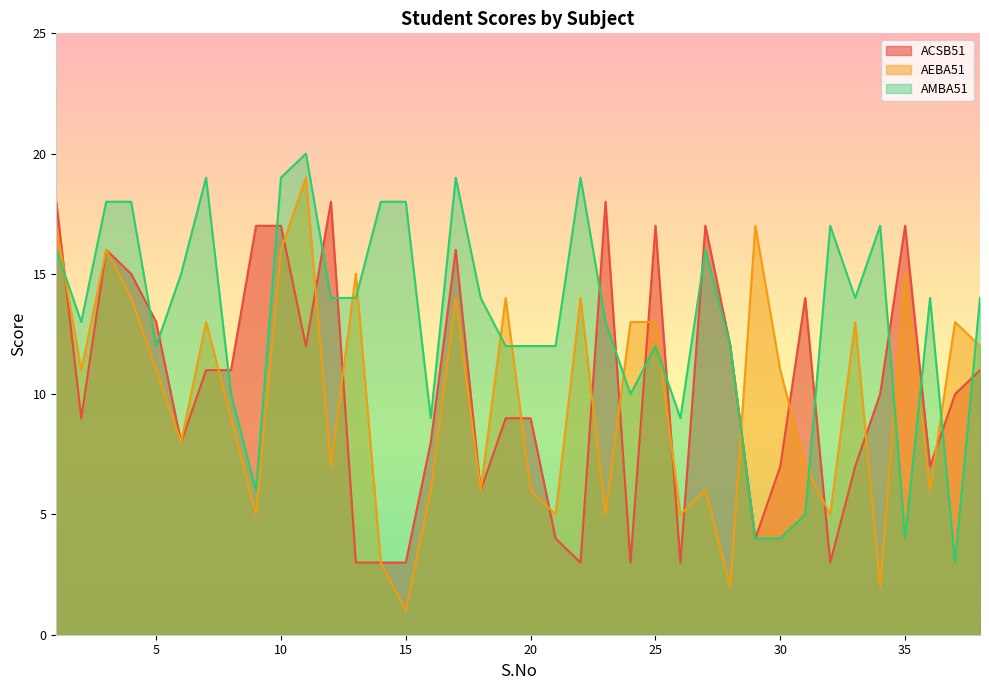

Reading right to left, list all the values displayed in this chart.

ACSB51: 11	10	7	17	10	7	3	14	7	4	12	17	3	17	3	18	3	4	9	9	6	16	8	3	3	3	18	12	17	17	11	11	8	13	15	16	9	18
AEBA51: 12	13	6	15	2	13	5	7	11	17	2	6	5	13	13	5	14	5	6	14	6	14	6	1	3	15	7	19	16	5	9	13	8	11	14	16	11	17
AMBA51: 14	3	14	4	17	14	17	5	4	4	12	16	9	12	10	13	19	12	12	12	14	19	9	18	18	14	14	20	19	6	10	19	15	12	18	18	13	16